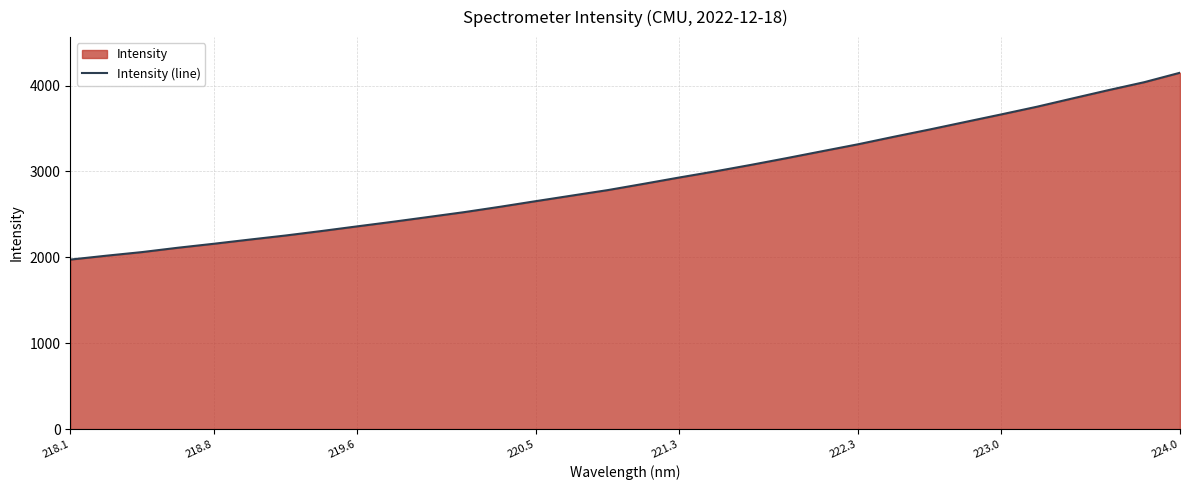

True or false: the data has more than 2 interior local peaks.

False